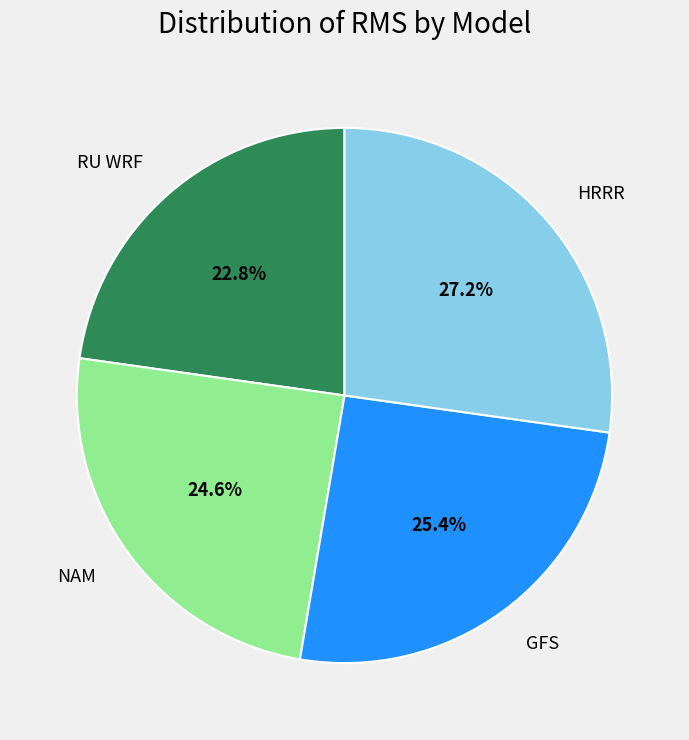

How many segments does this pie chart have?

4